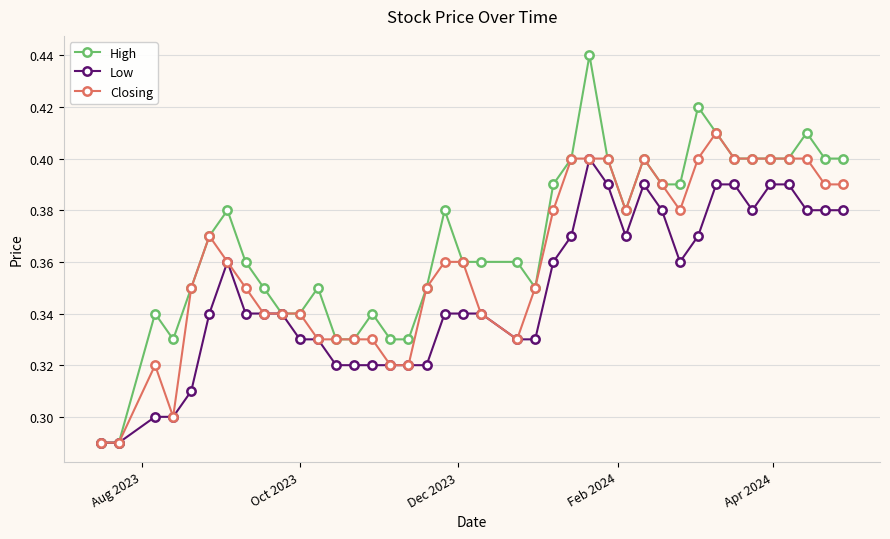

Which series has the largest total across all categories?

High